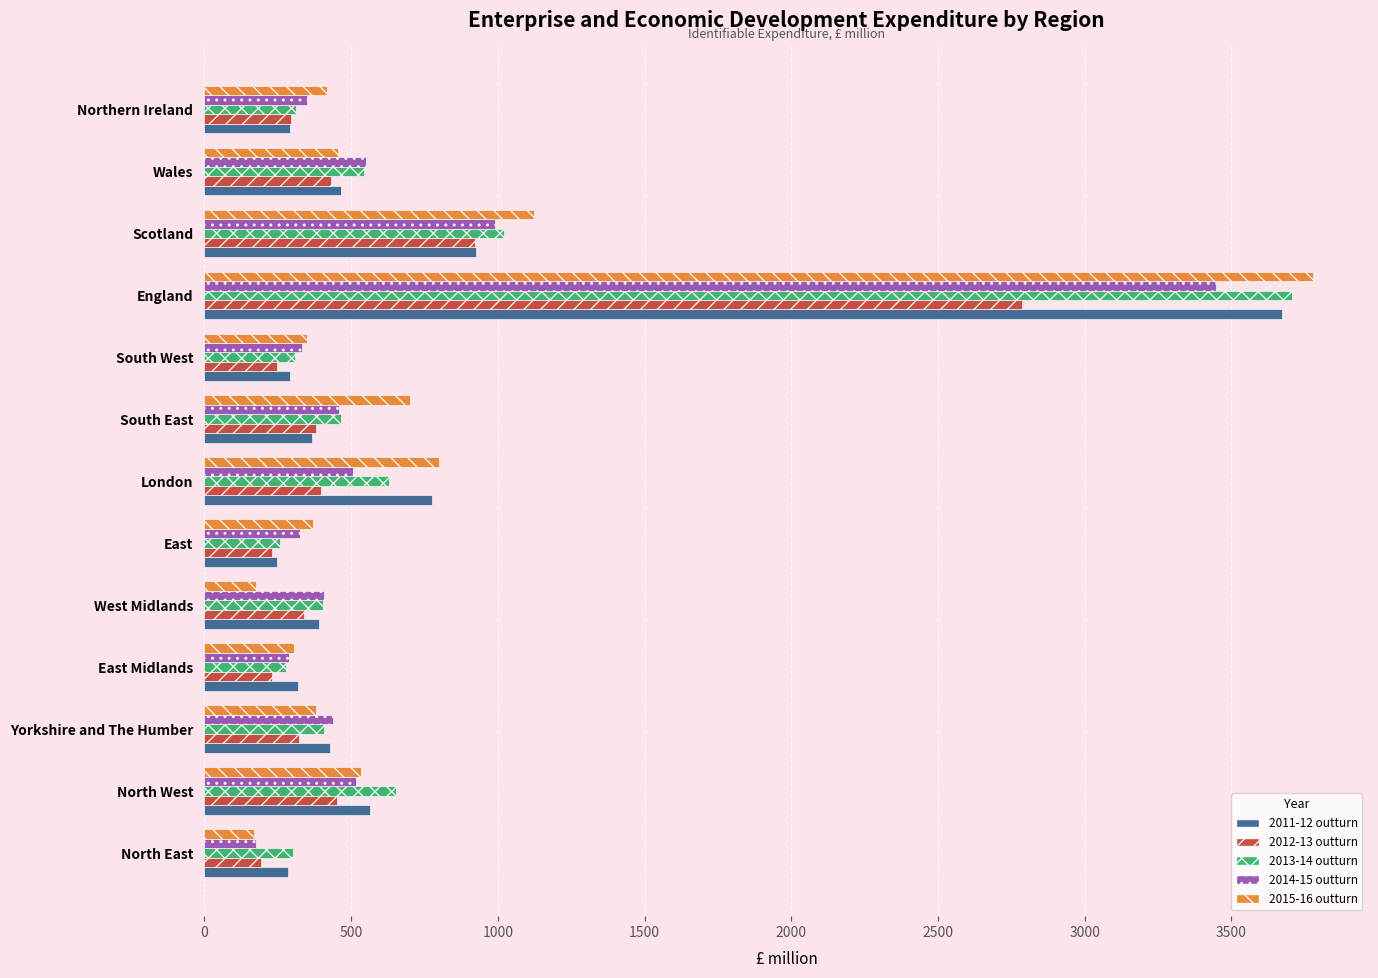

Rank the series by their maximum value, from highest to lowest.

2015-16 outturn, 2013-14 outturn, 2011-12 outturn, 2014-15 outturn, 2012-13 outturn